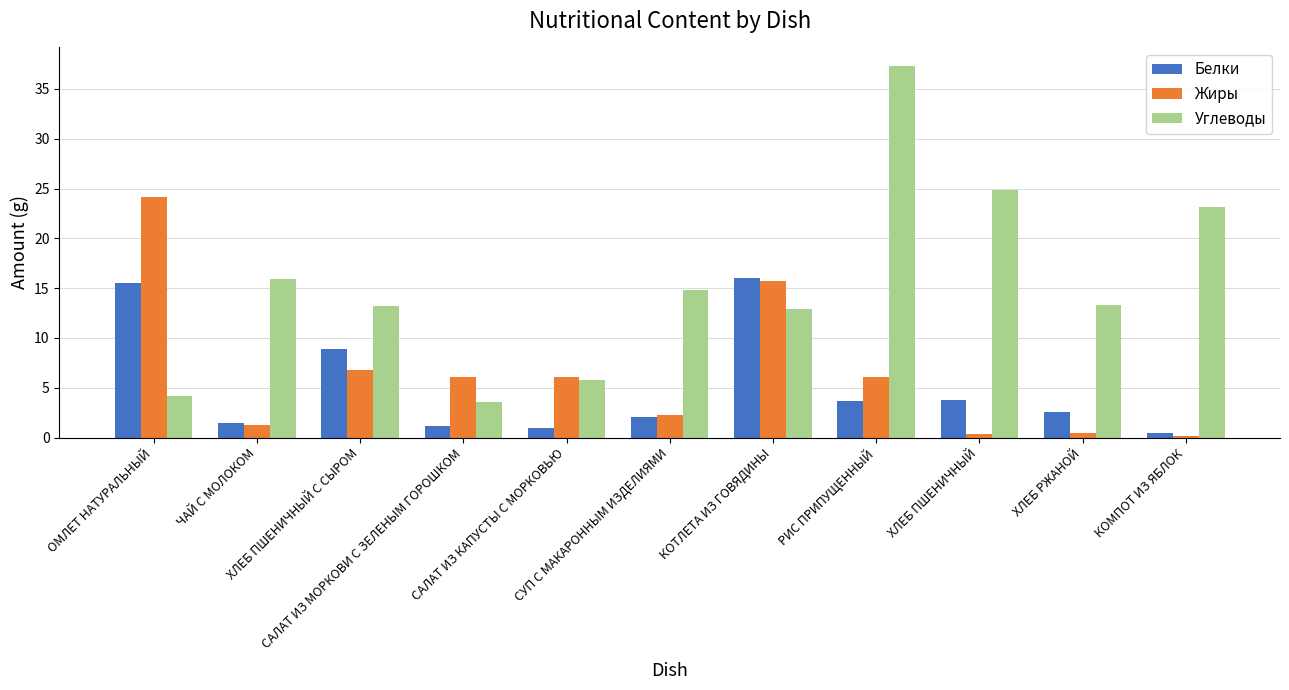

Count the number of categories in the chart.

11